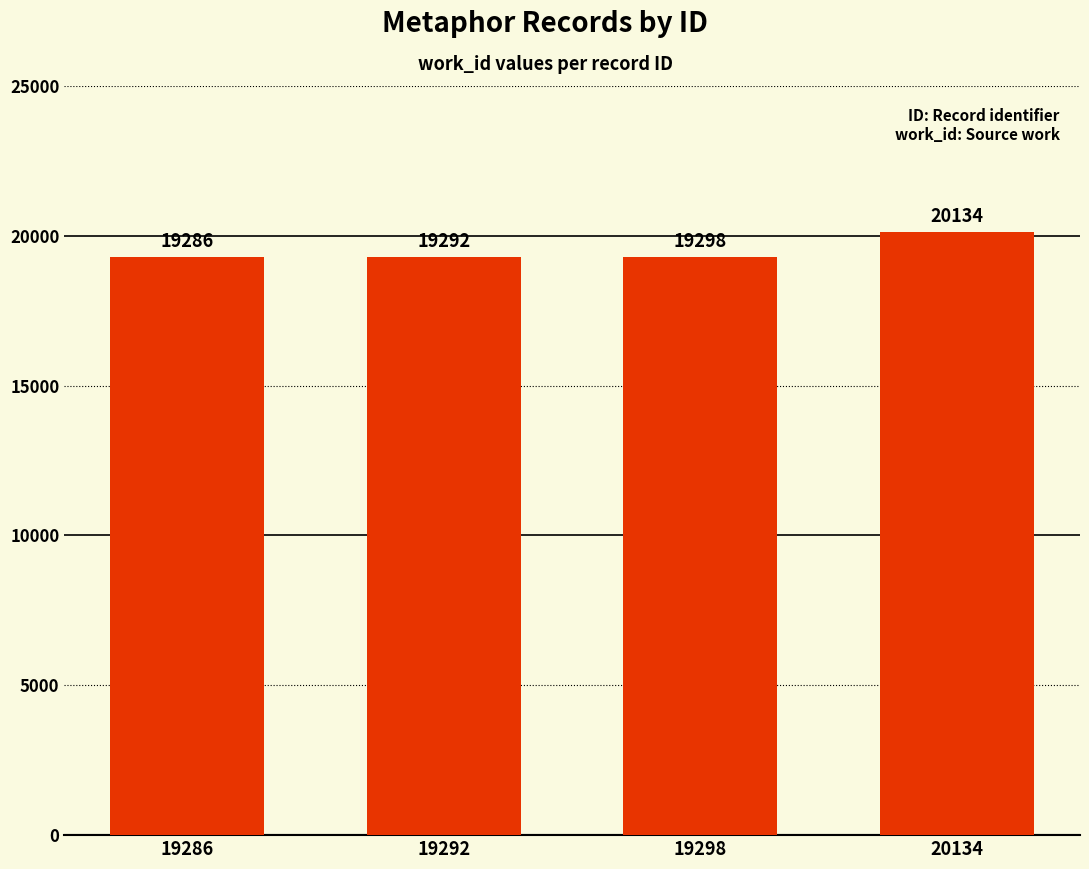

Is it true that the value at 19292 is 30229?

False